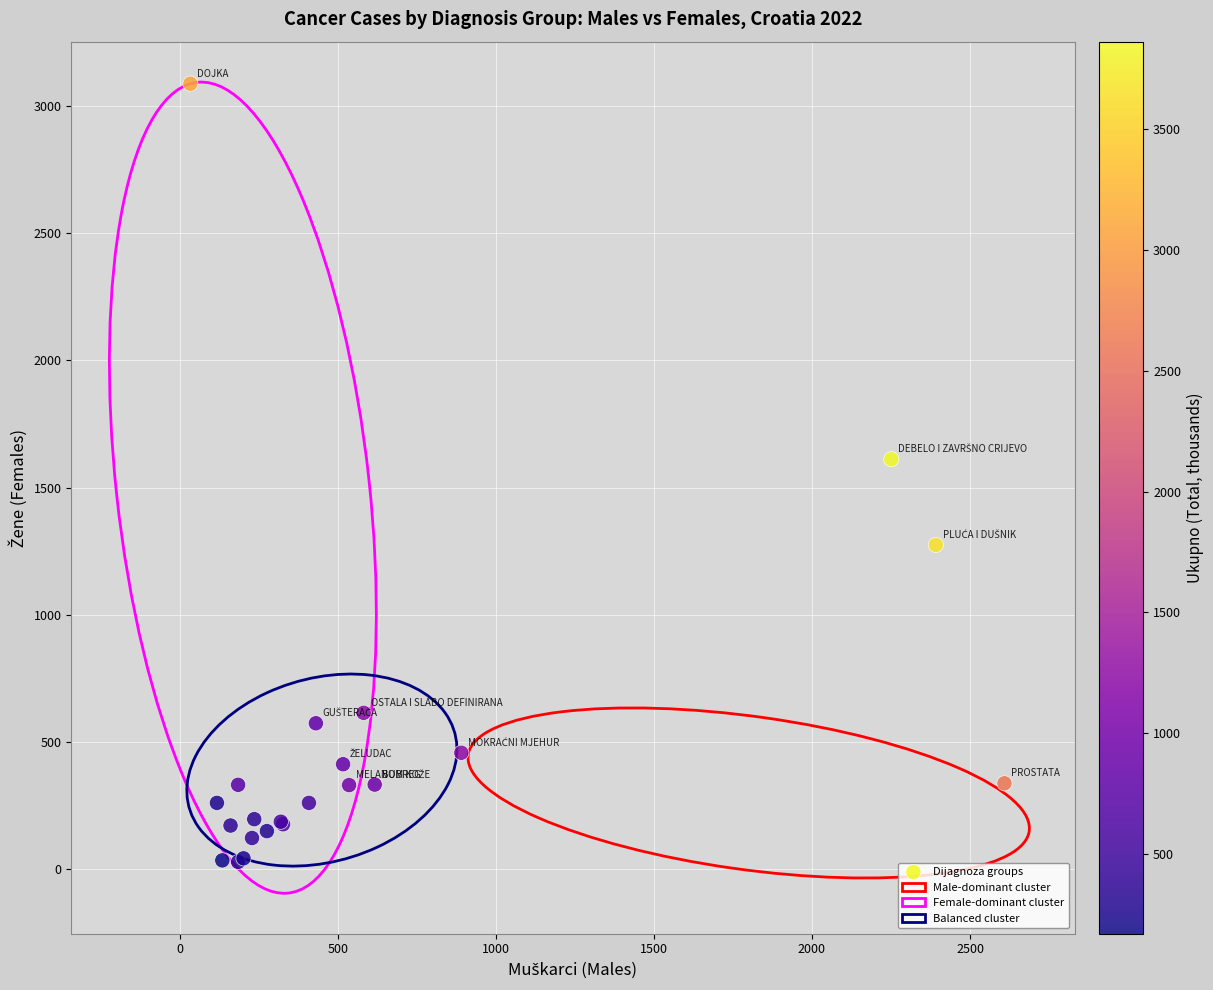

What Y value in the scatter plot is closest to 1558?

1612